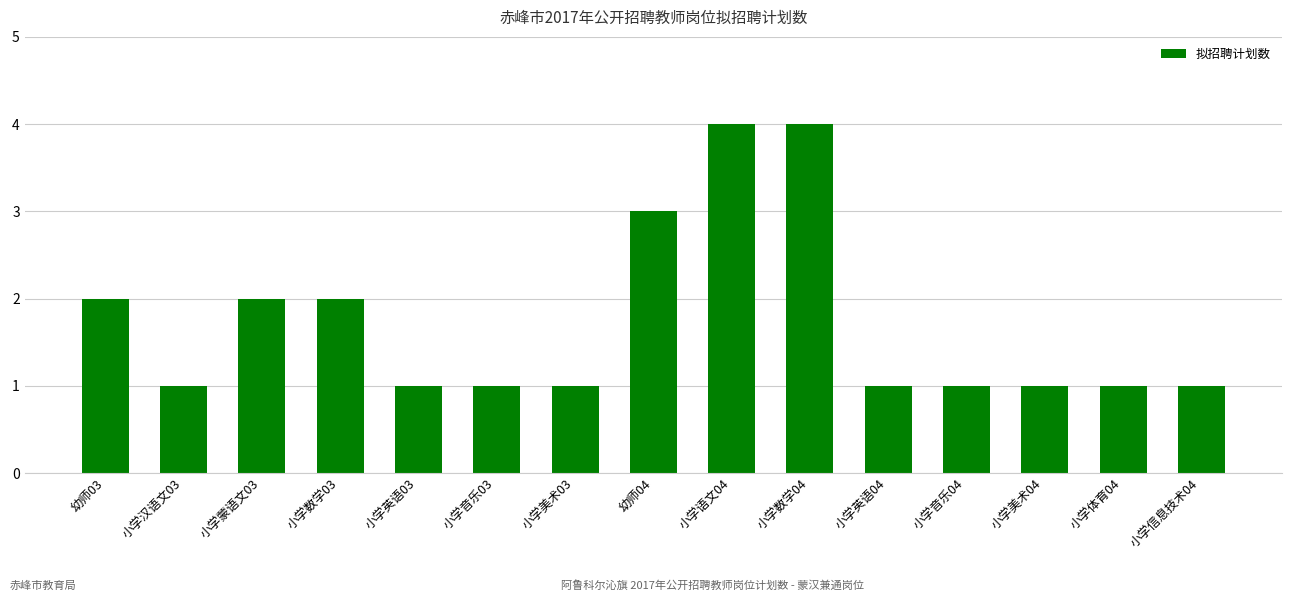

How many data points does each series have?

15